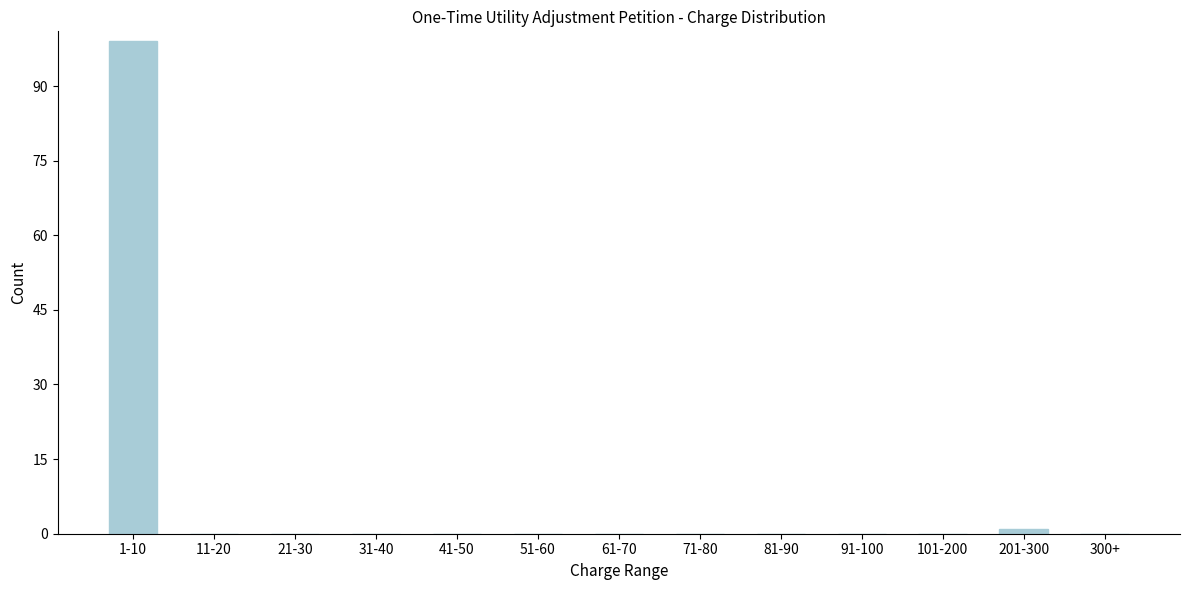

Reading left to right, transcribe all the data shown in this chart.

1-10=99	11-20=0	21-30=0	31-40=0	41-50=0	51-60=0	61-70=0	71-80=0	81-90=0	91-100=0	101-200=0	201-300=1	300+=0